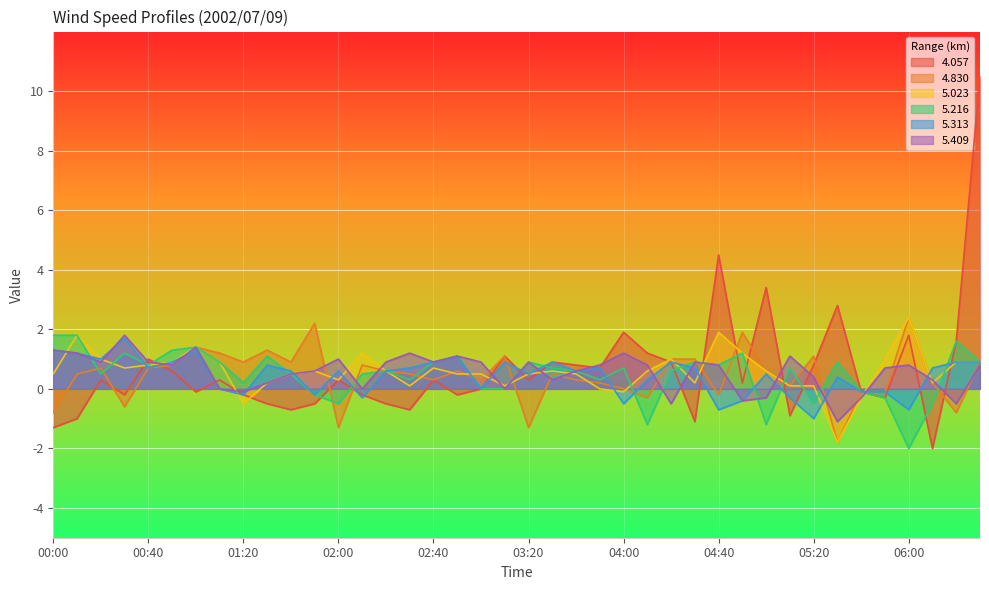

Where is the first local maximum for 5.409?

00:30